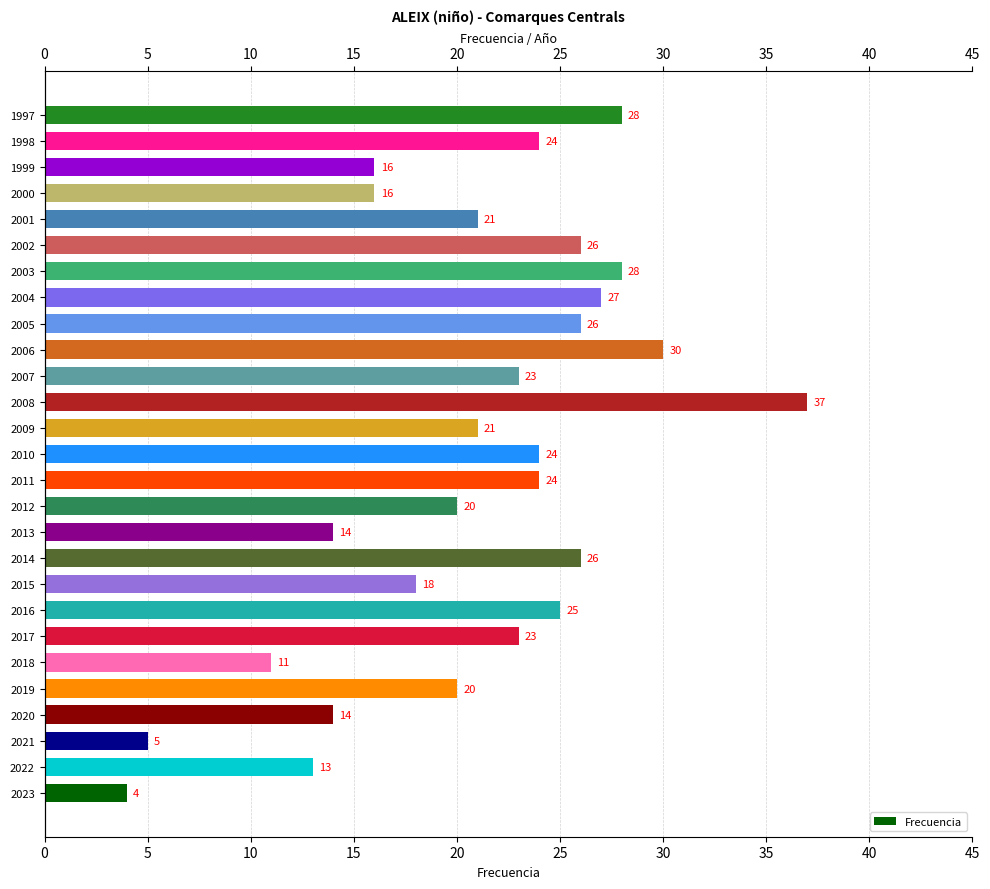

How many bars are there in total?

27